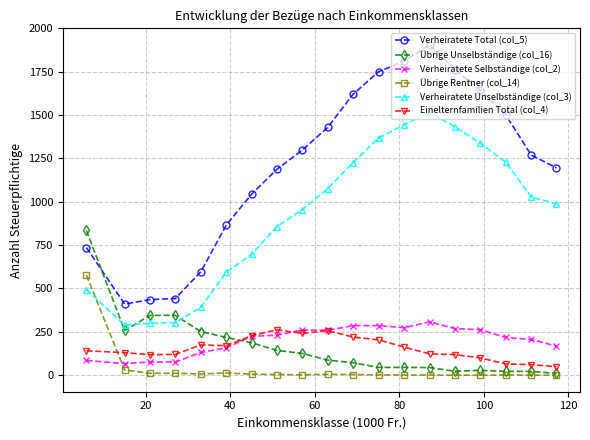

True or false: Verheiratete Total (col_5) and Übrige Rentner (col_14) cross at least once.

False